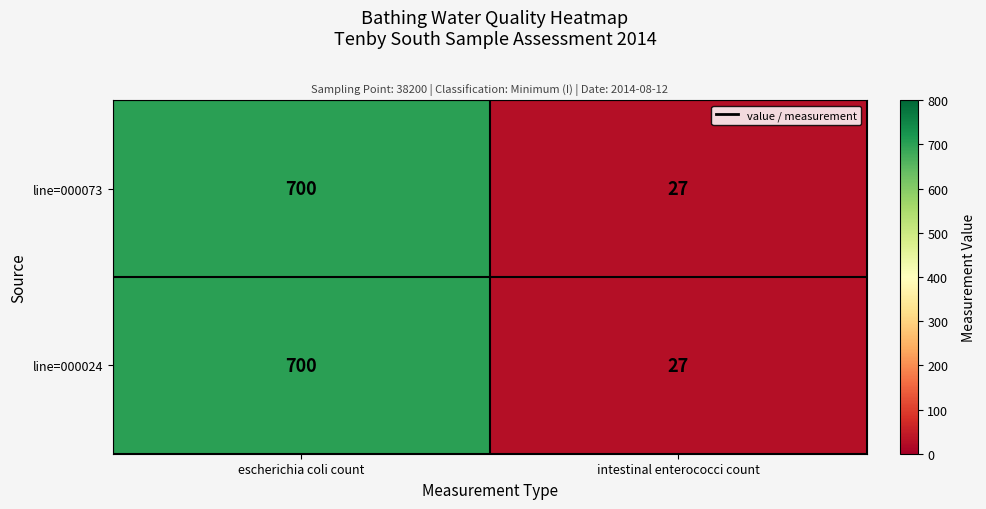

What is the difference between the maximum and minimum values in the line=000073 series?

673